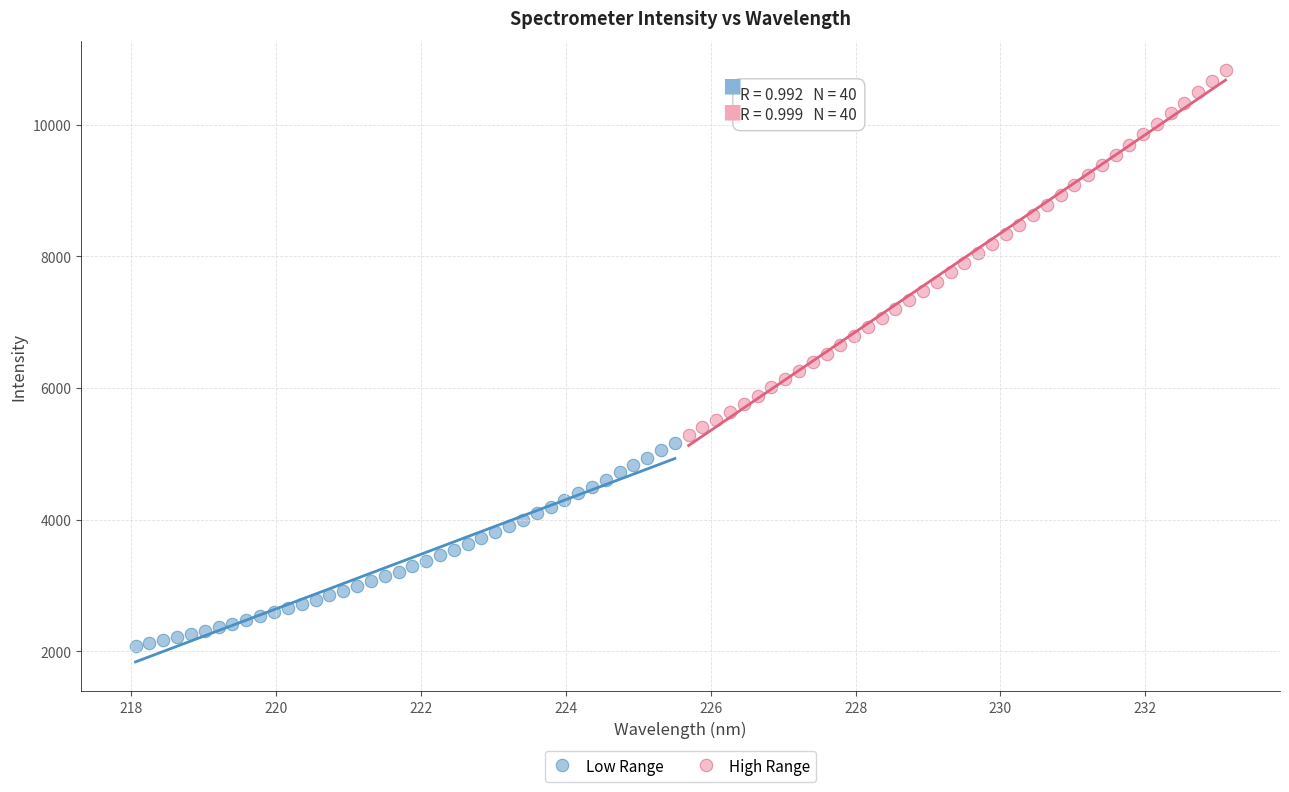

Which series has the largest Y range (max minus min)?

High Range